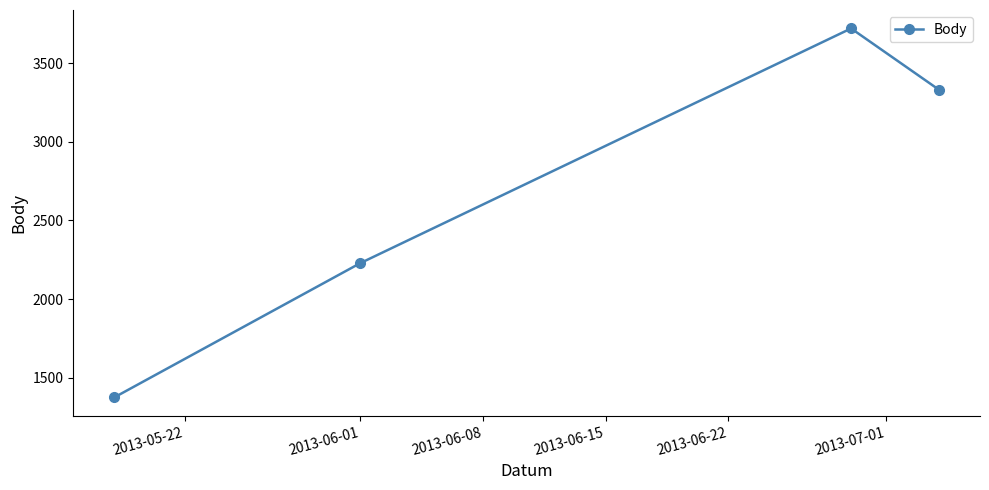

What is the value of the 3rd point from the left?

3721